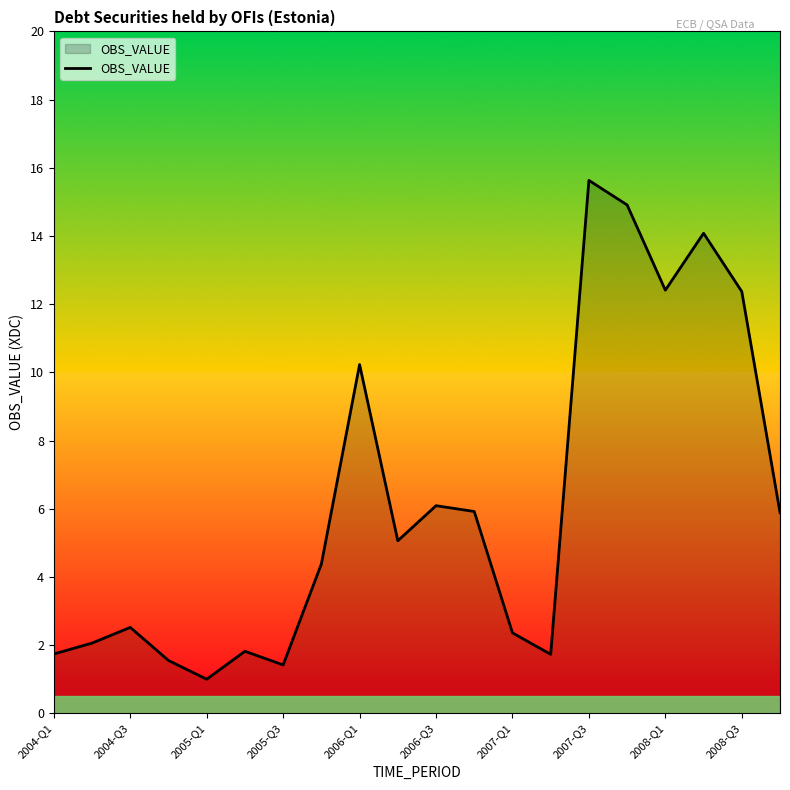

What is the smallest value displayed?

1.0